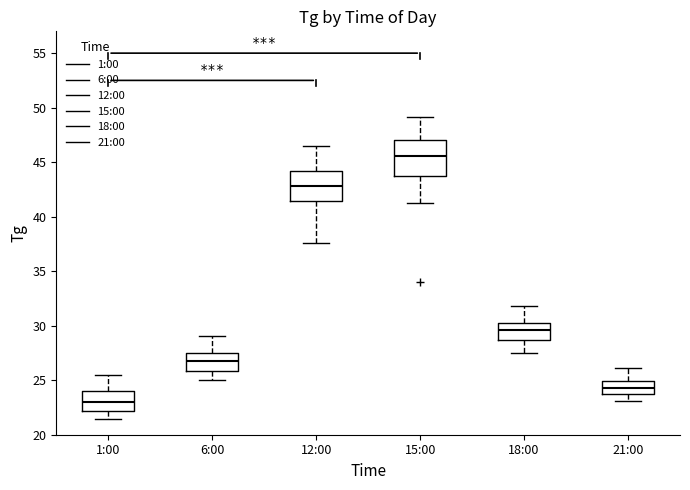

Where does the upper whisker of the box for 18:00 end on the y-axis? The values are not printed on the chart, so give them approximately, as read against the axis.

32.0